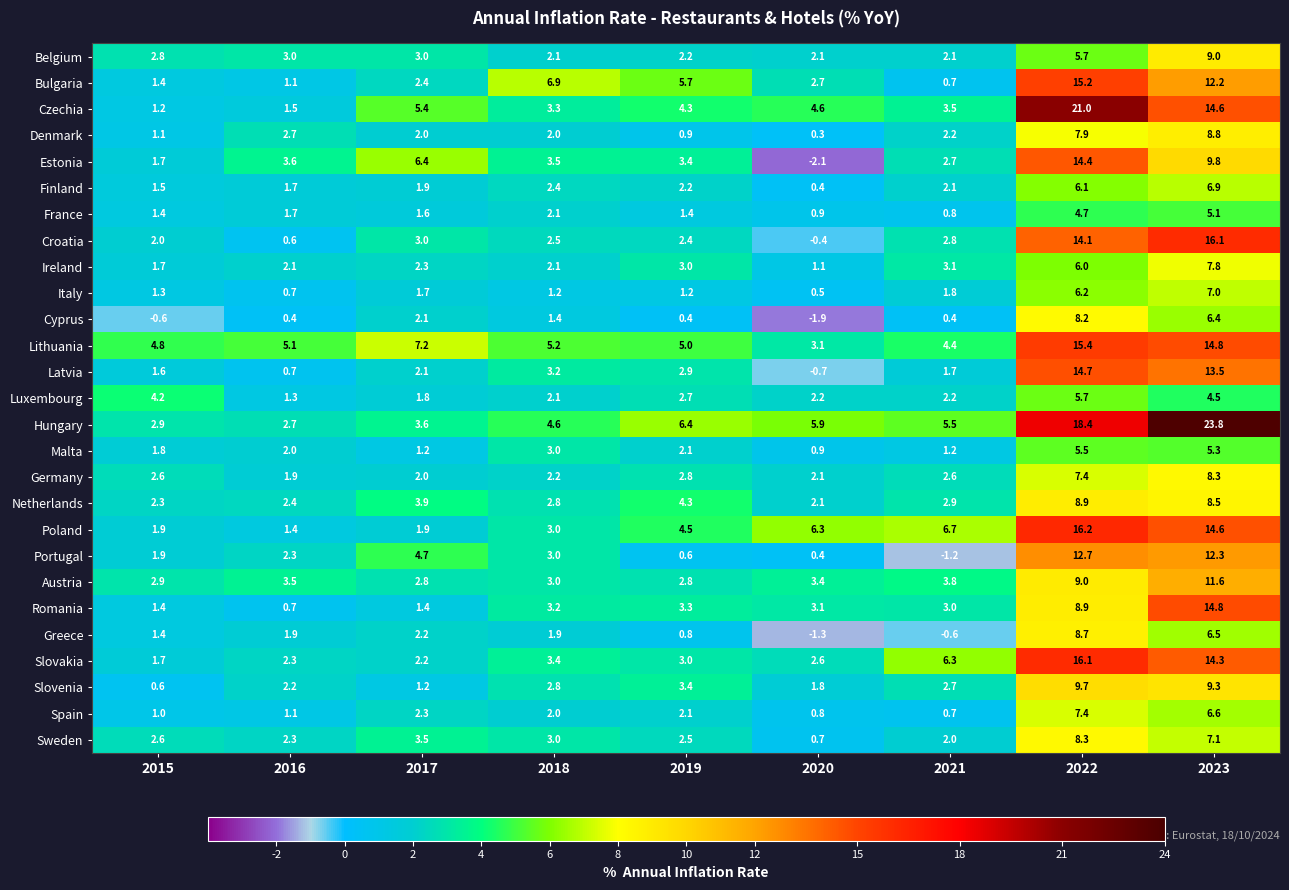

True or false: Finland has a value of 2.3 at 2023.

False